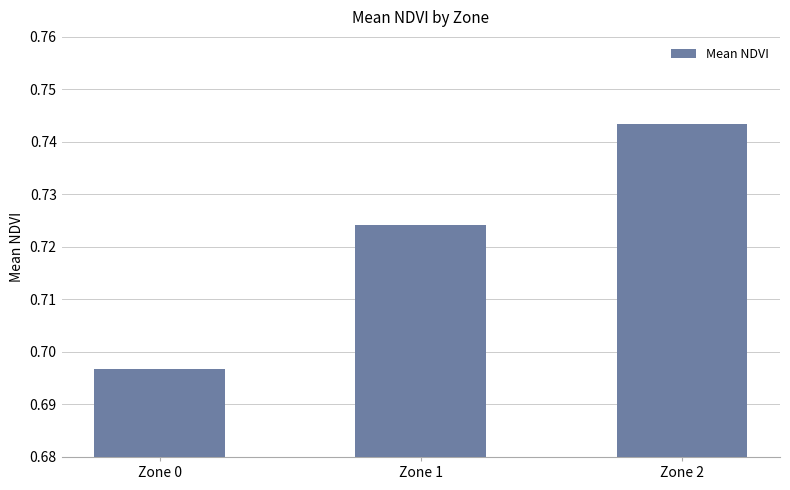

What is the sum of the values at Zone 1 and Zone 2?

1.5